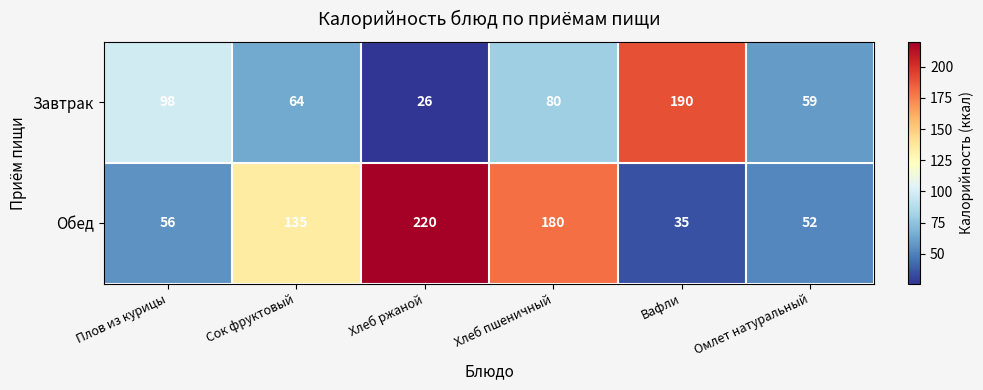

The Завтрак series shows 37 at Омлет натуральный. True or false?

False